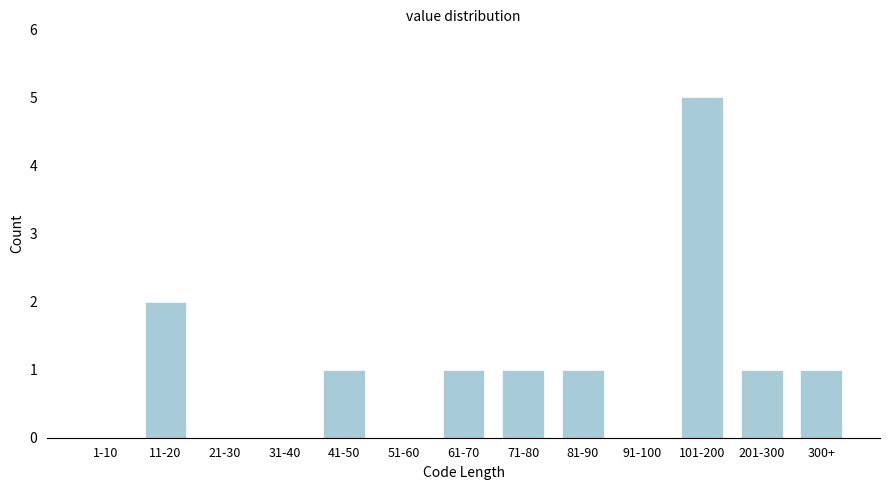

Reading right to left, list all the values displayed in this chart.

300+=1	201-300=1	101-200=5	91-100=0	81-90=1	71-80=1	61-70=1	51-60=0	41-50=1	31-40=0	21-30=0	11-20=2	1-10=0